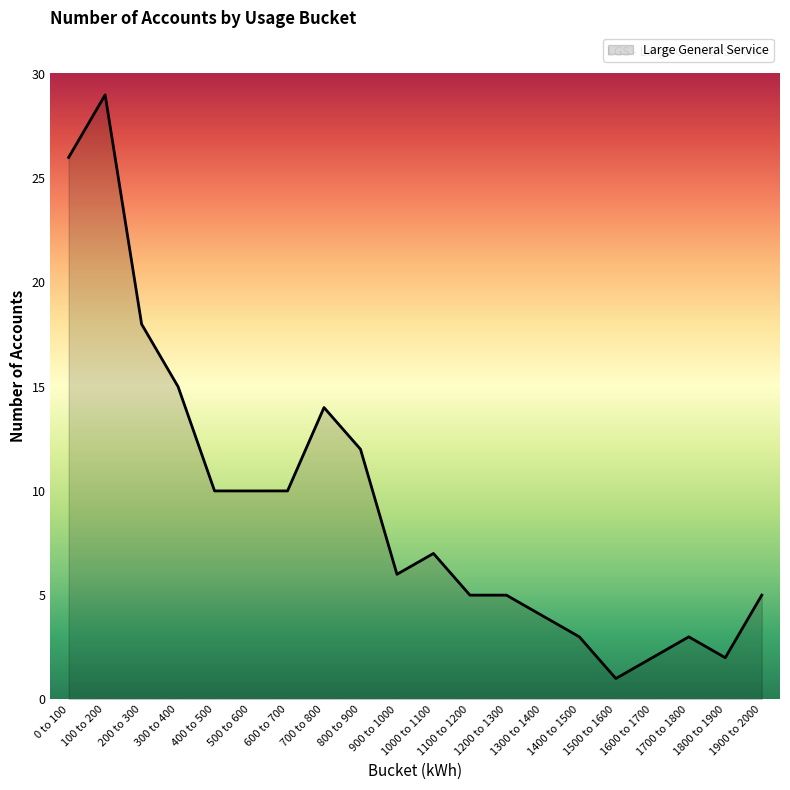

What is the change in value from 400 to 500 to 1400 to 1500?

-7